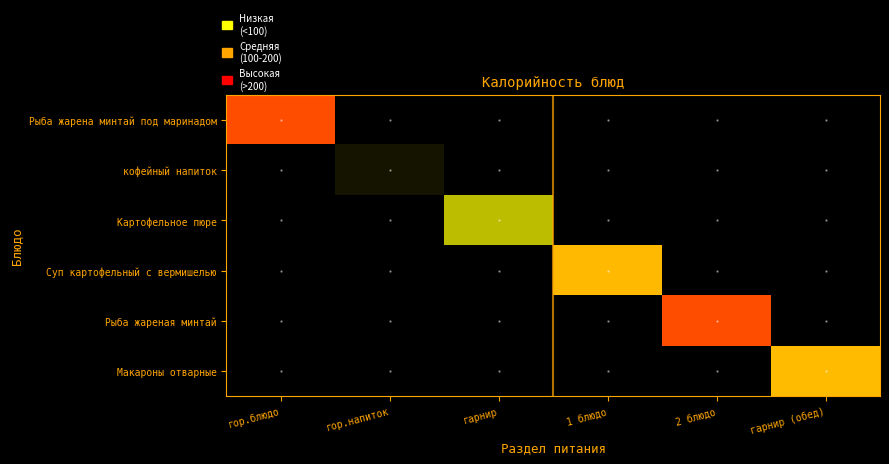

Which series has the largest range (max minus min)?

Рыба жарена минтай под маринадом